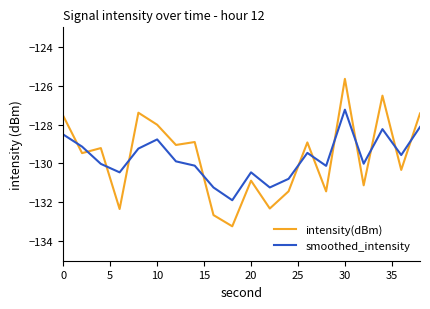

Does the chart display data point markers on the line(s)?

No